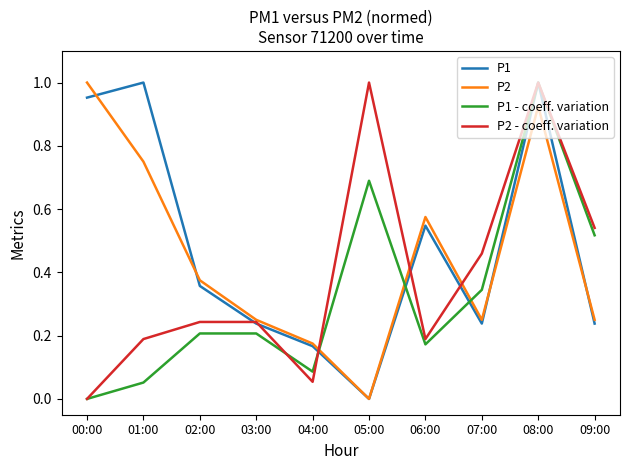

True or false: P2 has a value of 0.7 at 01:00.

True